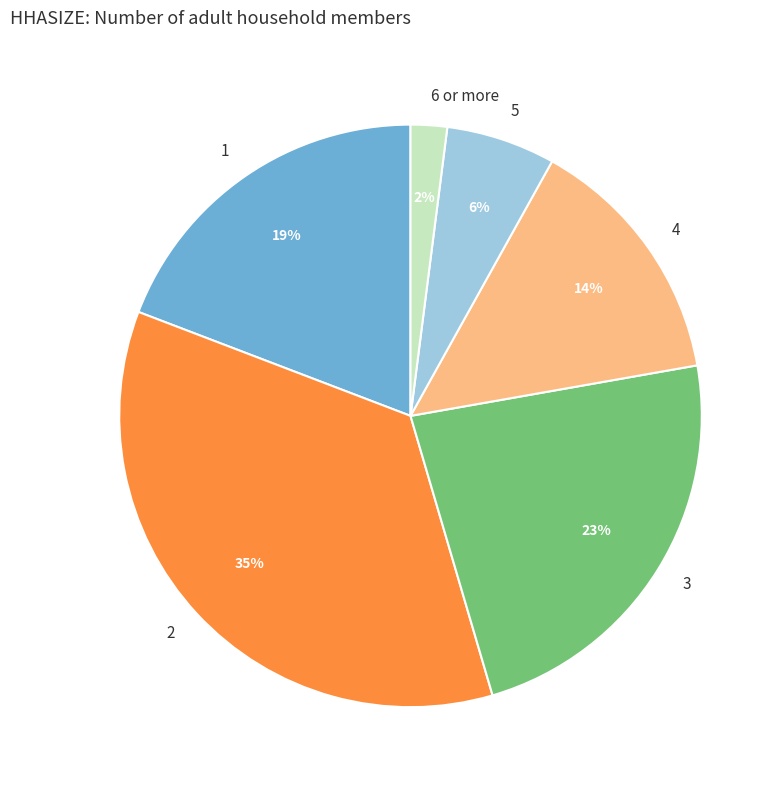

To the nearest percent, what portion does 5 represent?

6%